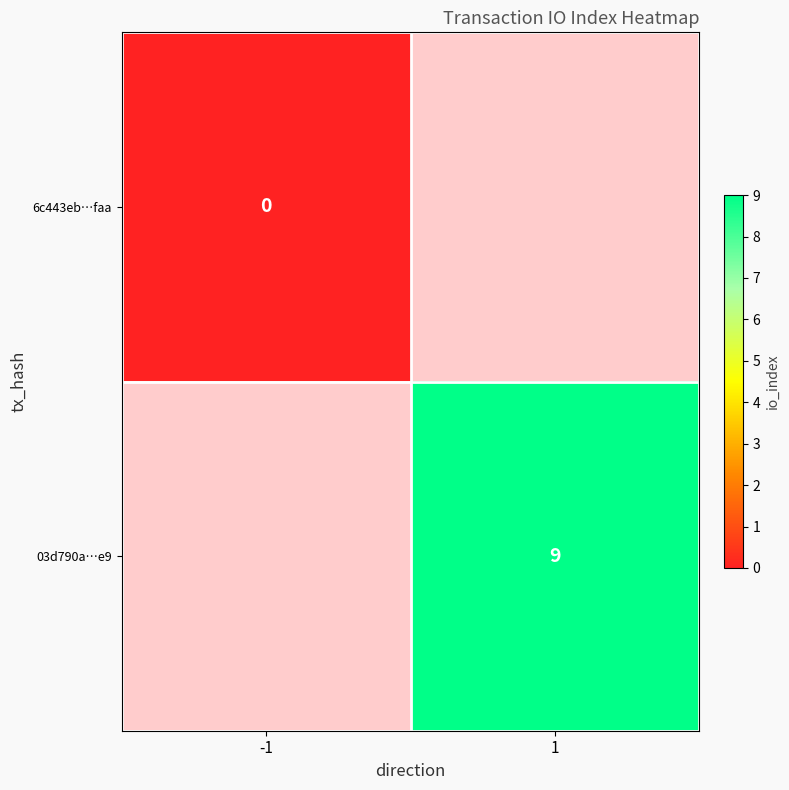

Is it true that 03d790a…e9 equals 9 at 1?

True